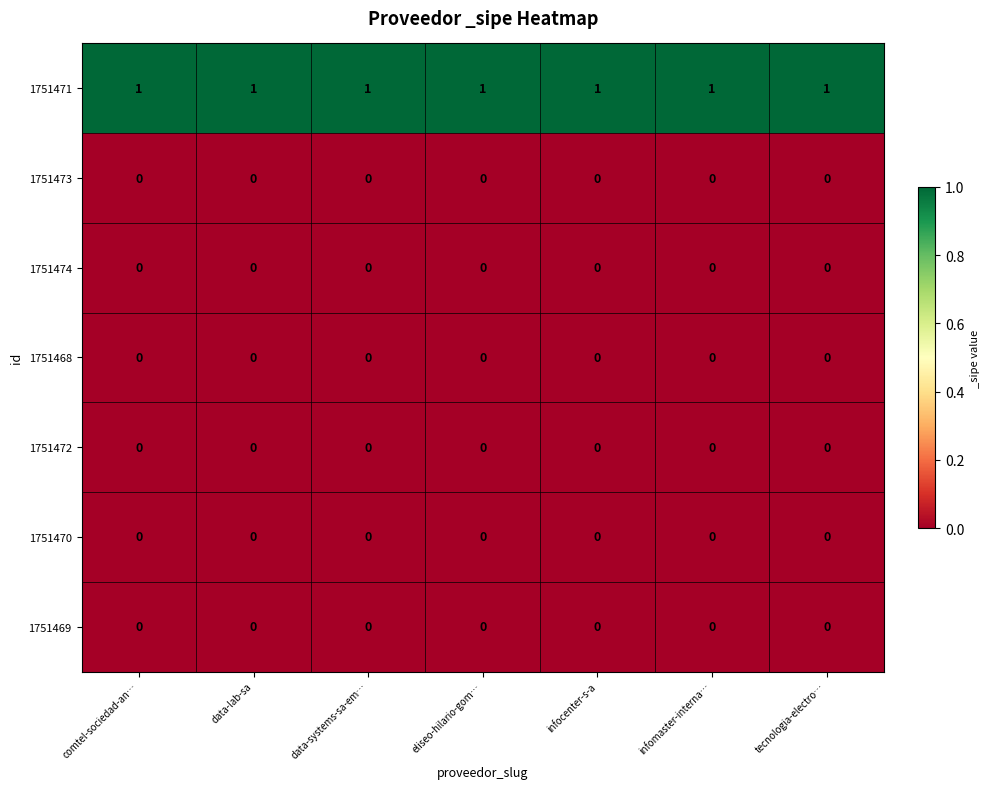

The 1751470 series shows 0 at eliseo-hilario-gom…. True or false?

True